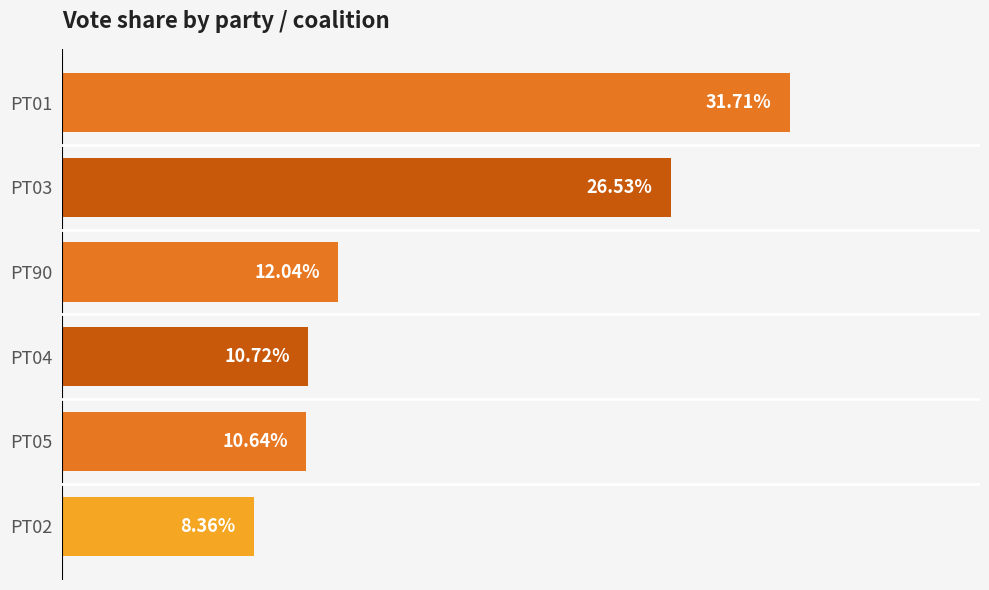

Rank the categories by value from highest to lowest.

PT01, PT03, PT90, PT04, PT05, PT02